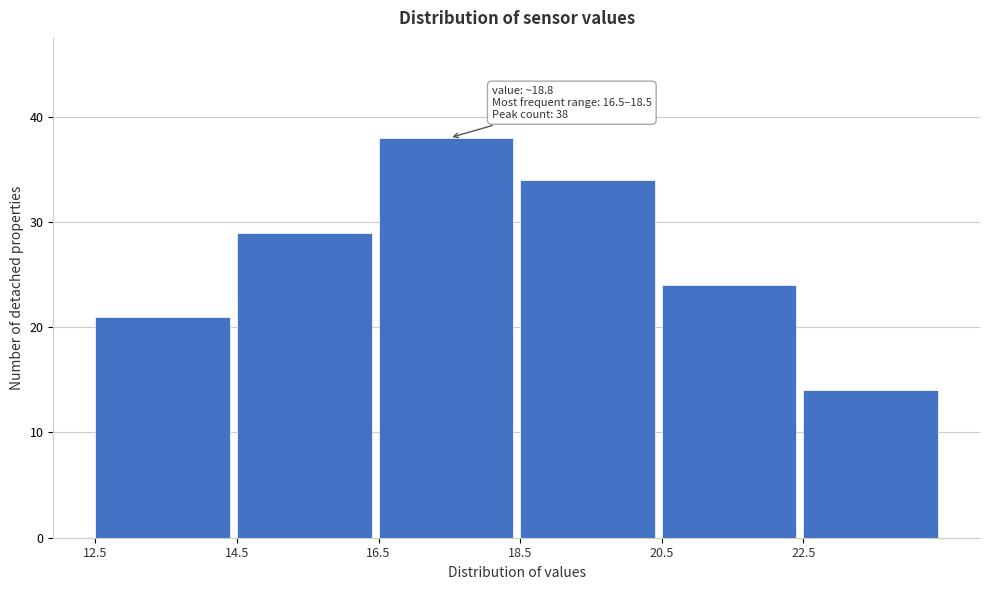

Which range on the x-axis has the tallest bar?

16.5 to 18.5